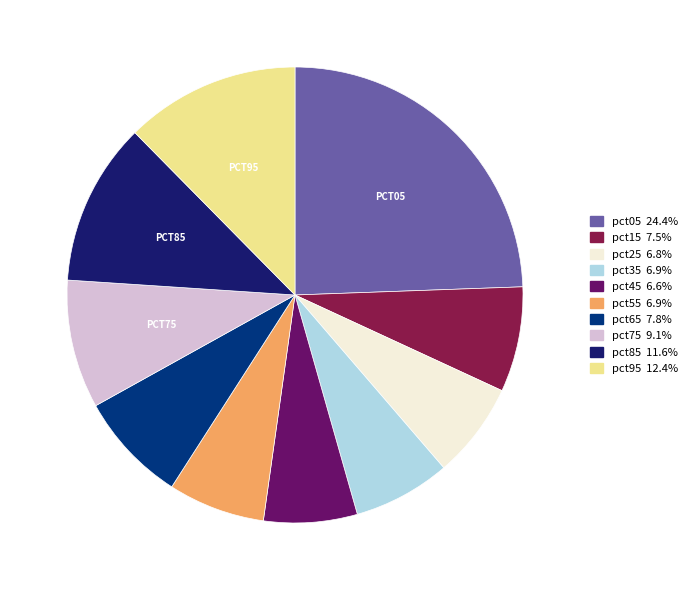

What is the ratio of the value at pct35 to the value at pct05?

0.3